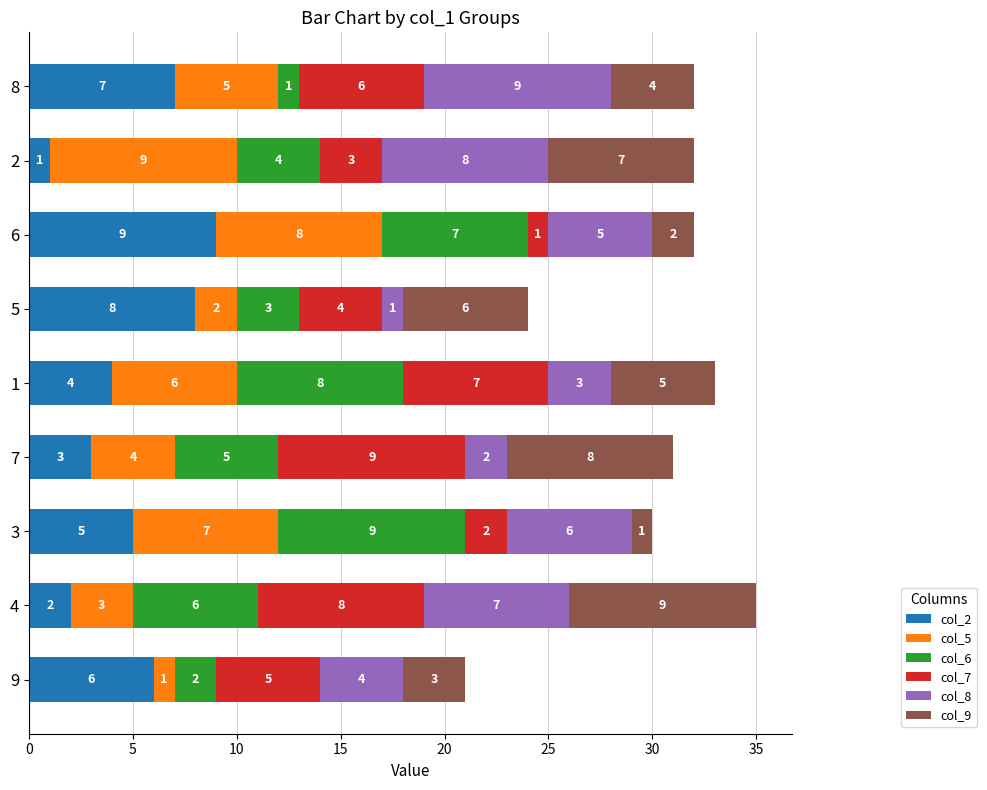

Which category has the highest value in the col_2 series?

6